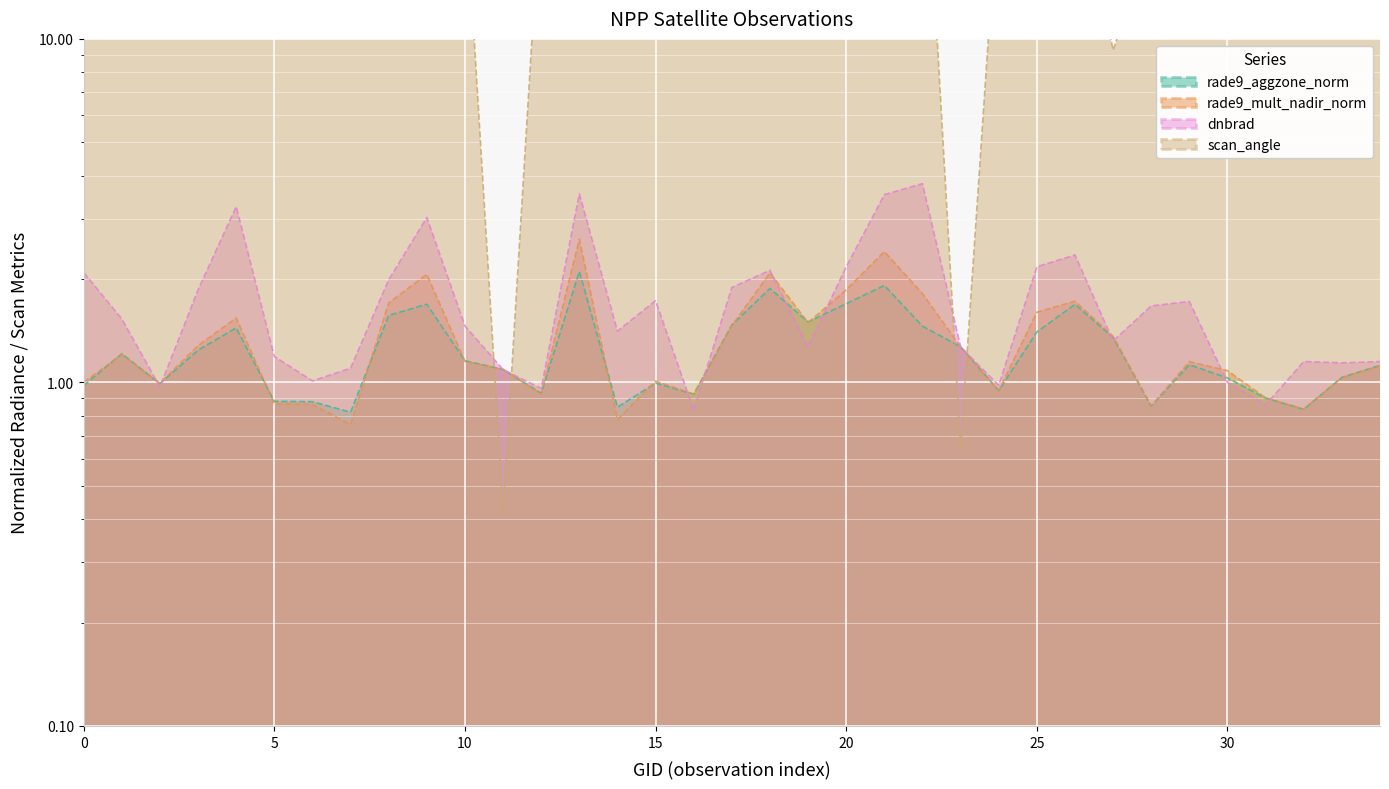

How many data points in rade9_mult_nadir_norm are less than 1?

11